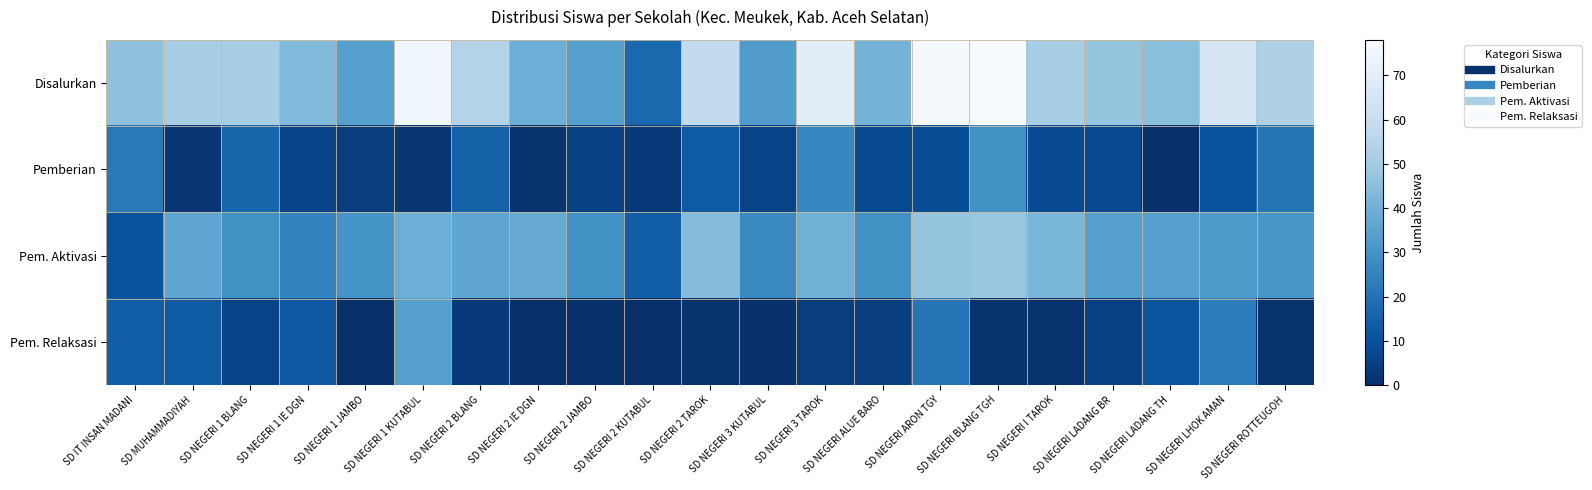

Which series has the largest total across all categories?

Disalurkan